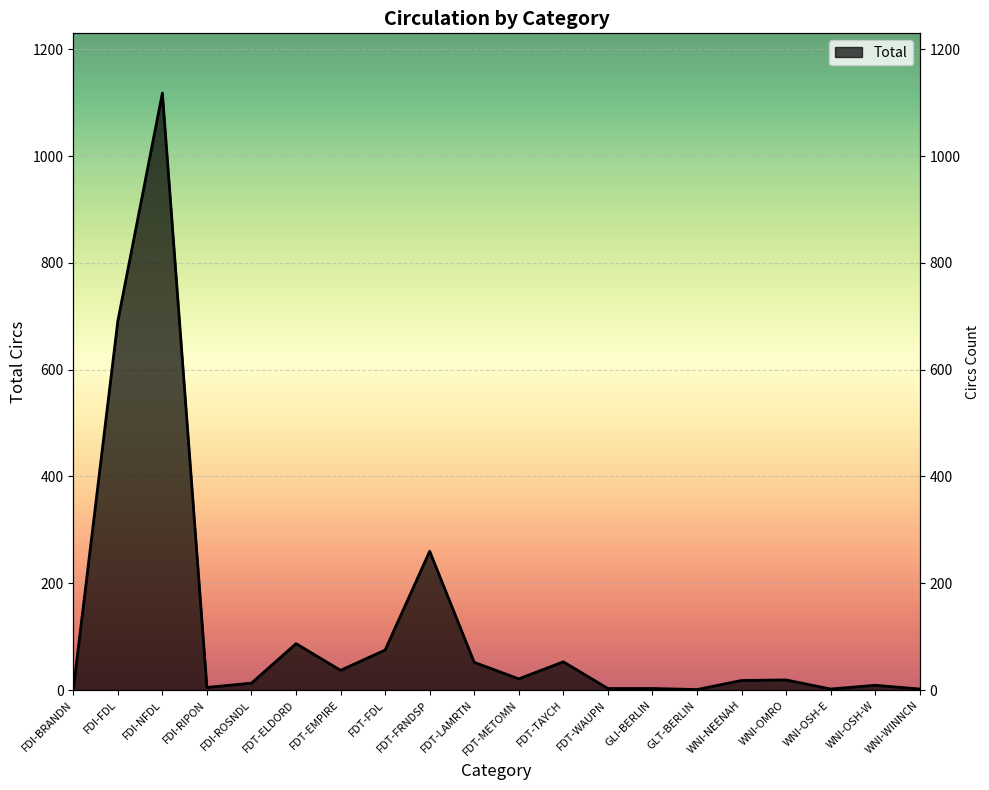

Rank the categories by value from lowest to highest.

FDI-BRANDN, GLT-BERLIN, WNI-OSH-E, WNI-WINNCN, FDT-WAUPN, GLI-BERLIN, FDI-RIPON, WNI-OSH-W, FDI-ROSNDL, WNI-NEENAH, WNI-OMRO, FDT-METOMN, FDT-EMPIRE, FDT-LAMRTN, FDT-TAYCH, FDT-FDL, FDT-ELDORD, FDT-FRNDSP, FDI-FDL, FDI-NFDL